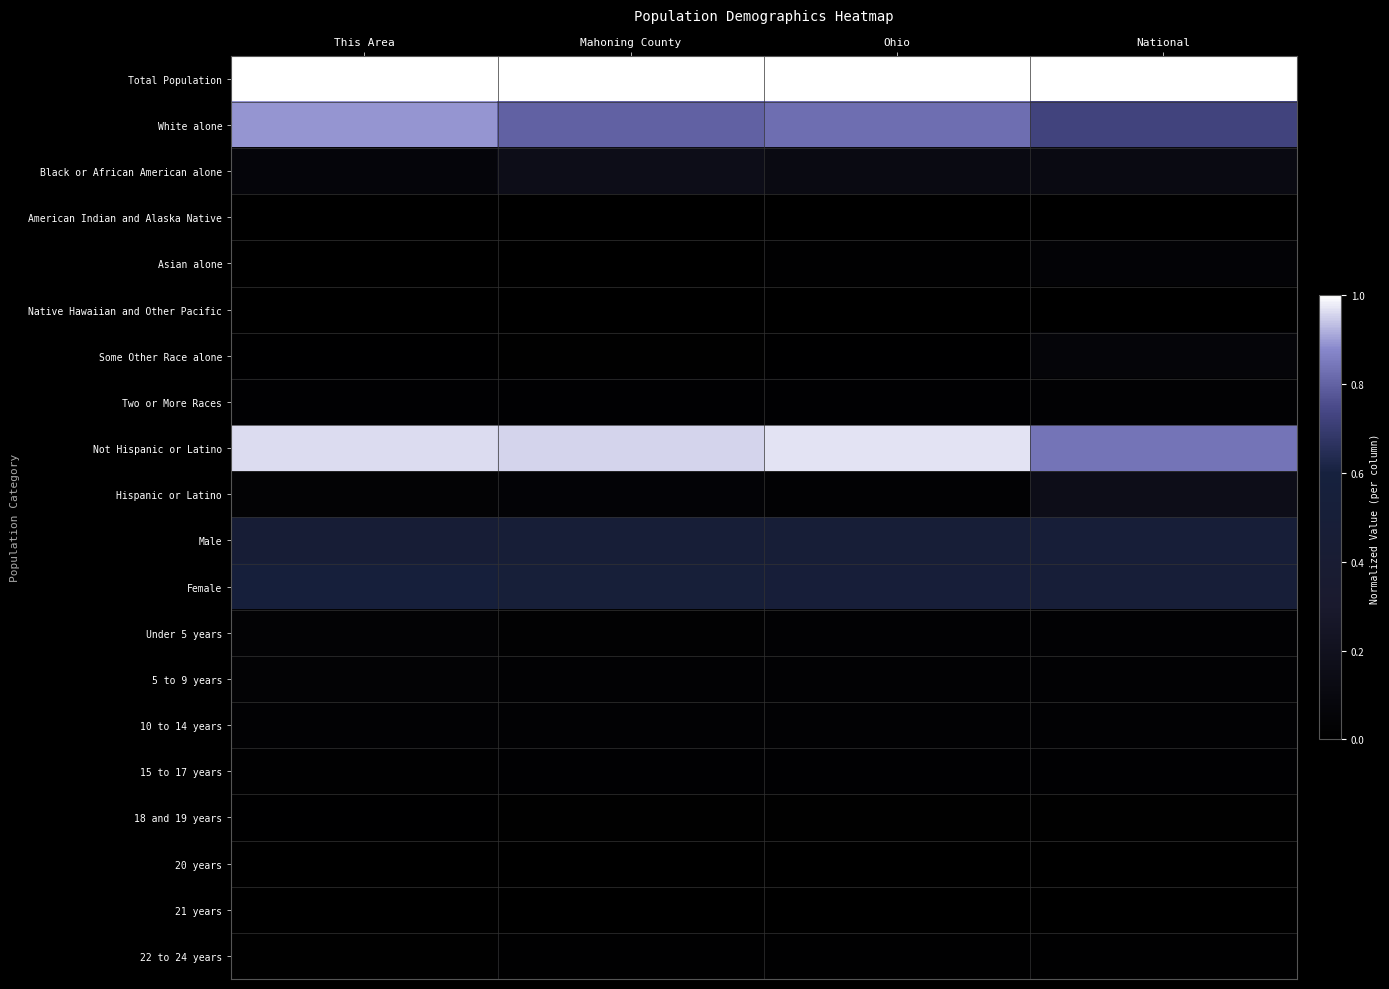

What is the total value across all series at National?

4.1